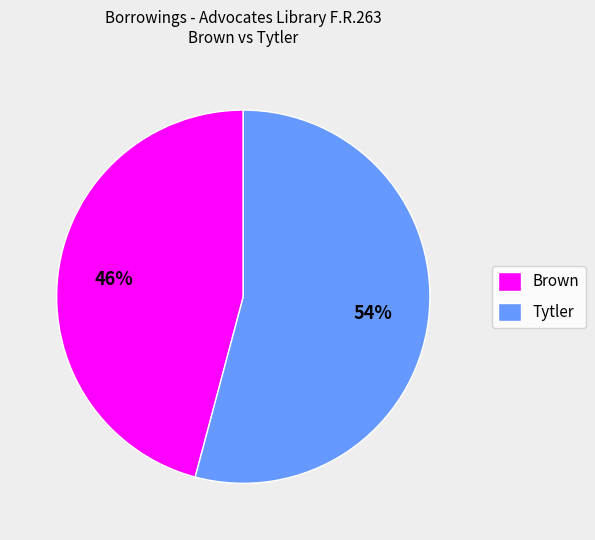

Is the sum of Brown and Tytler greater than half?

Yes